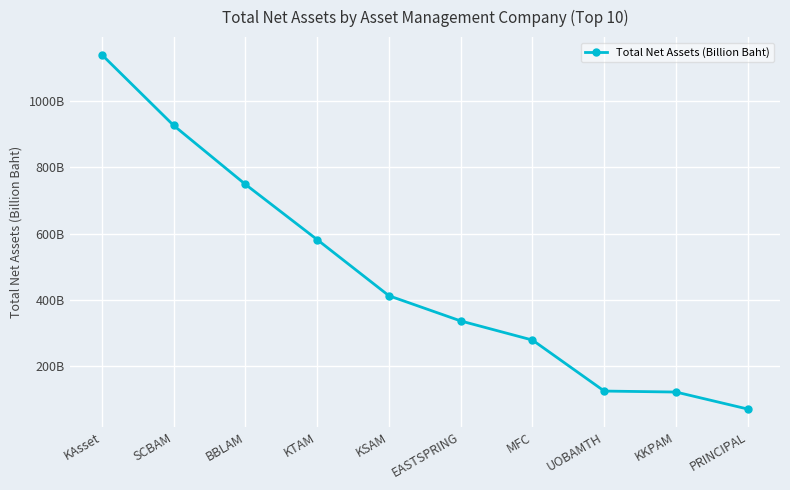

How many values are below 412?

5